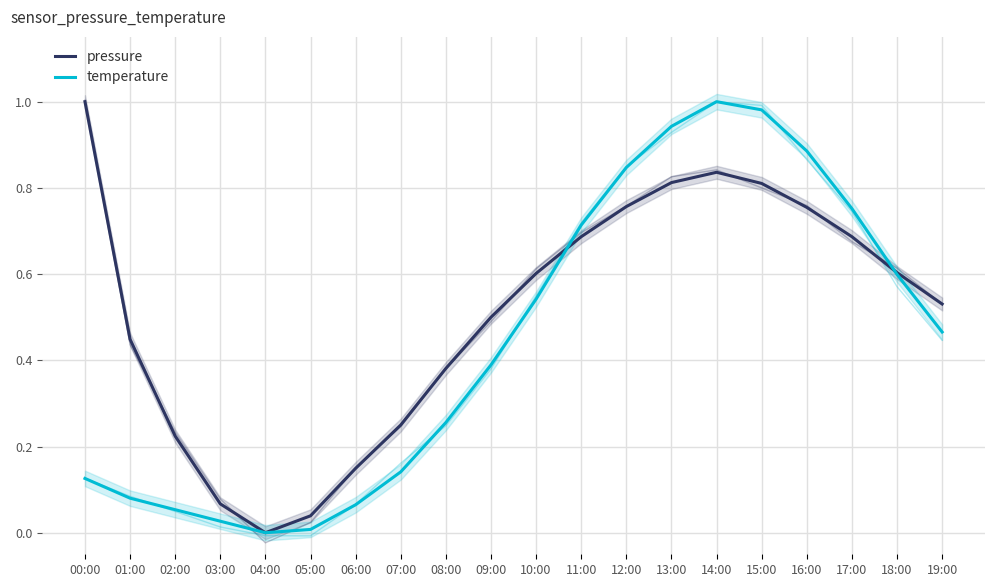

What is the sum of the temperature values at 12:00 and 08:00?

1.1